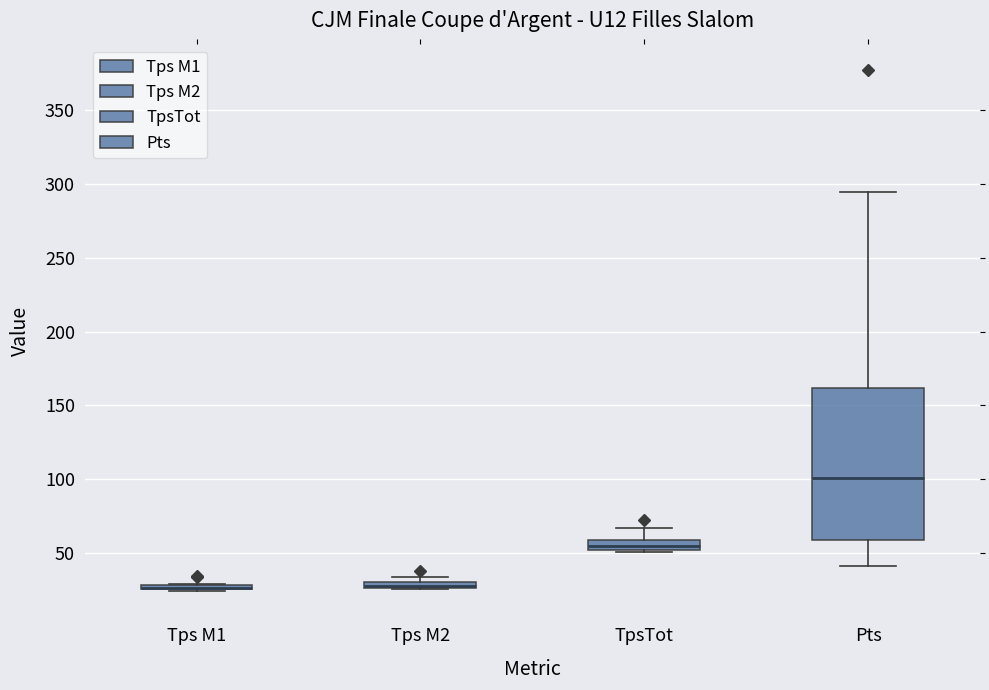

Comparing the boxes themselves (not the whiskers), which one is the tallest?

Pts